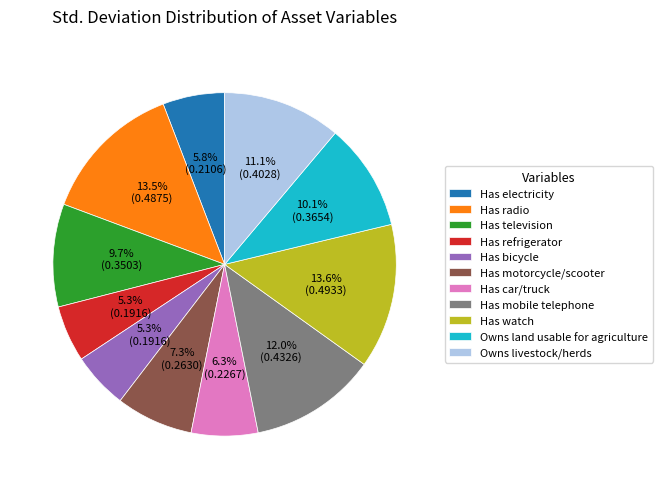

Which has a higher value, Has car/truck or Has mobile telephone?

Has mobile telephone